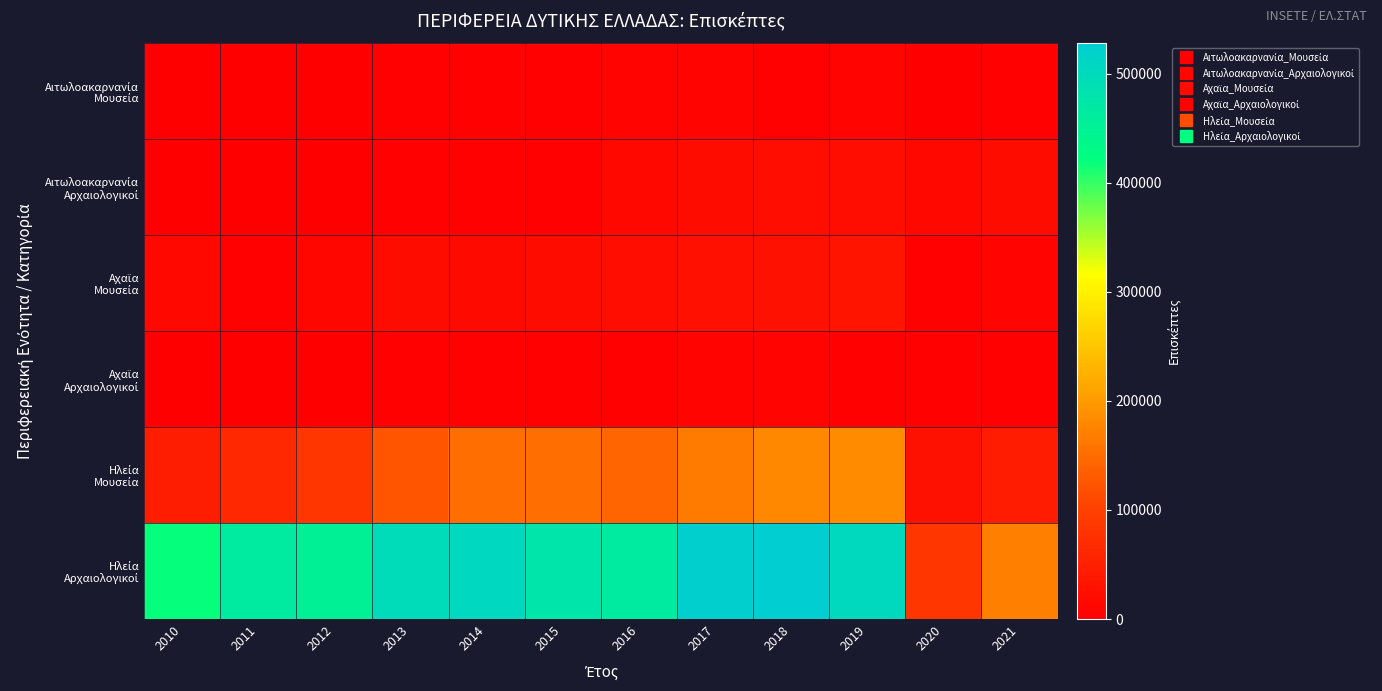

Which series has the largest range (max minus min)?

Ηλεία Αρχαιολογικοί